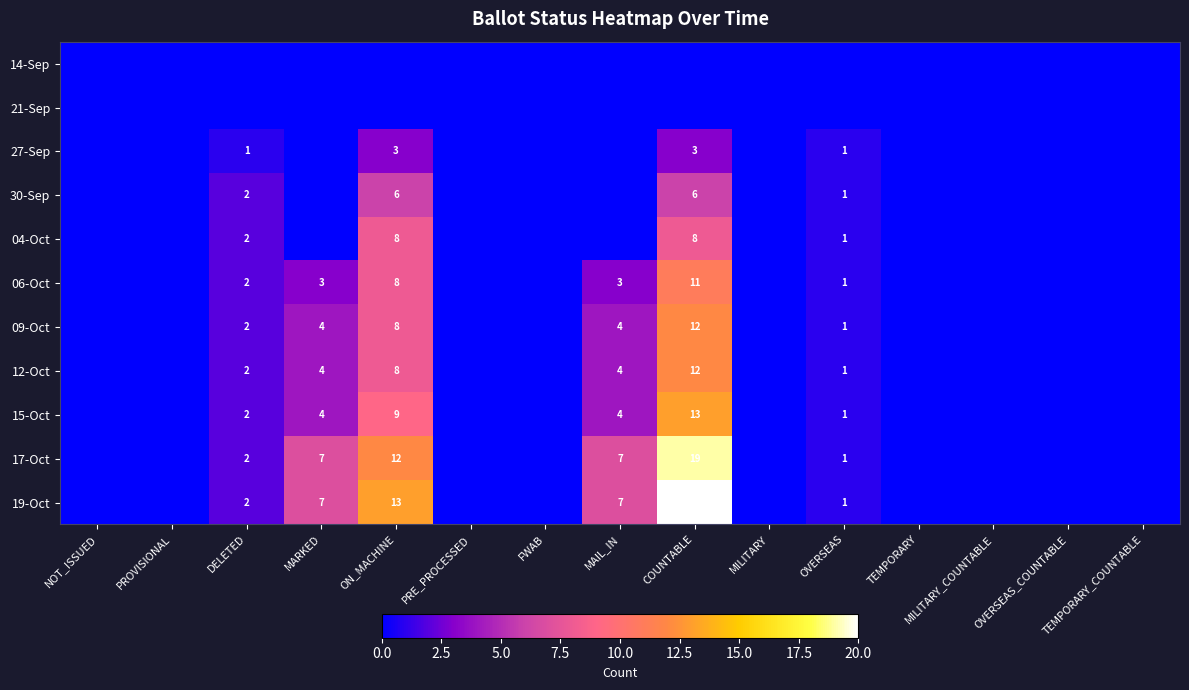

How many values in 17-Oct are above zero?

6